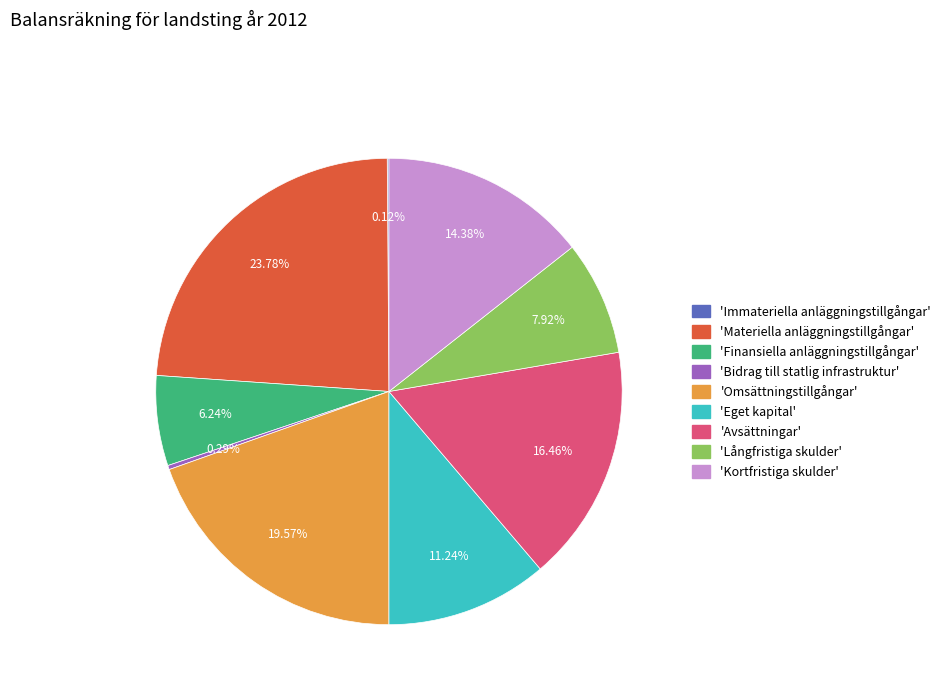

To the nearest percent, what is the difference between the largest and smallest slice percentages?

24%